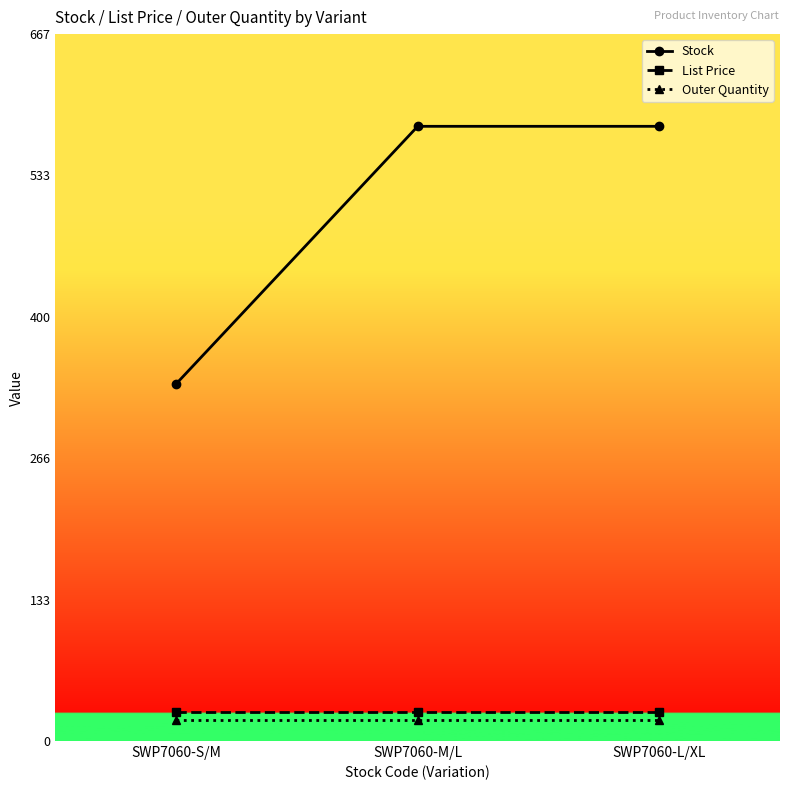

What is the difference between the highest and lowest values at SWP7060-L/XL?

560.0